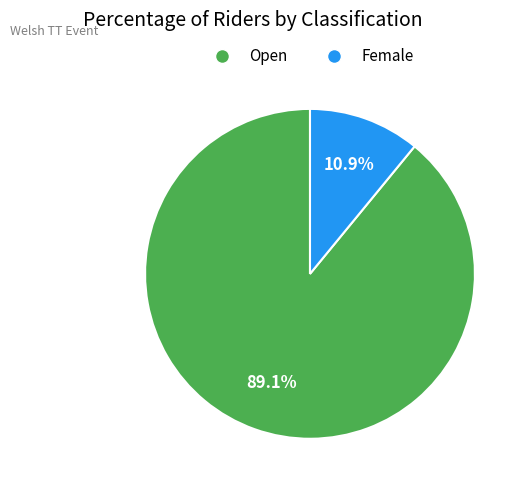

Which has a higher value, Open or Female?

Open